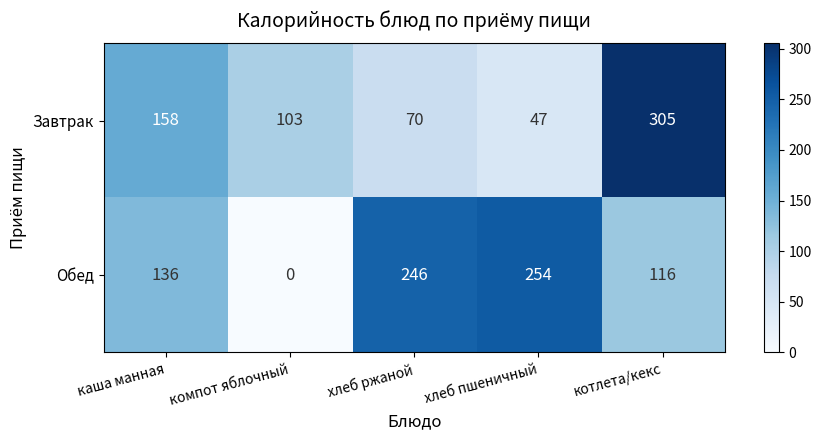

Reading right to left, extract all data points from this chart.

Завтрак: котлета/кекс=305	хлеб пшеничный=47	хлеб ржаной=70	компот яблочный=103	каша манная=158
Обед: котлета/кекс=116	хлеб пшеничный=254	хлеб ржаной=246	компот яблочный=0	каша манная=136